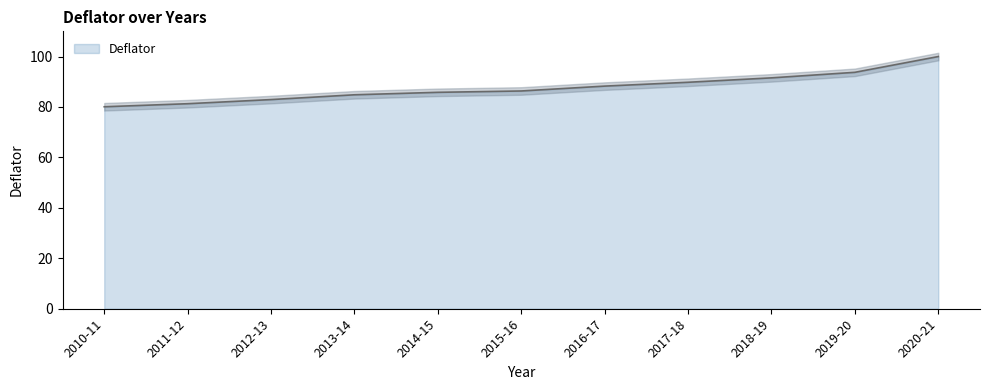

Which has a higher value, 2019-20 or 2017-18?

2019-20